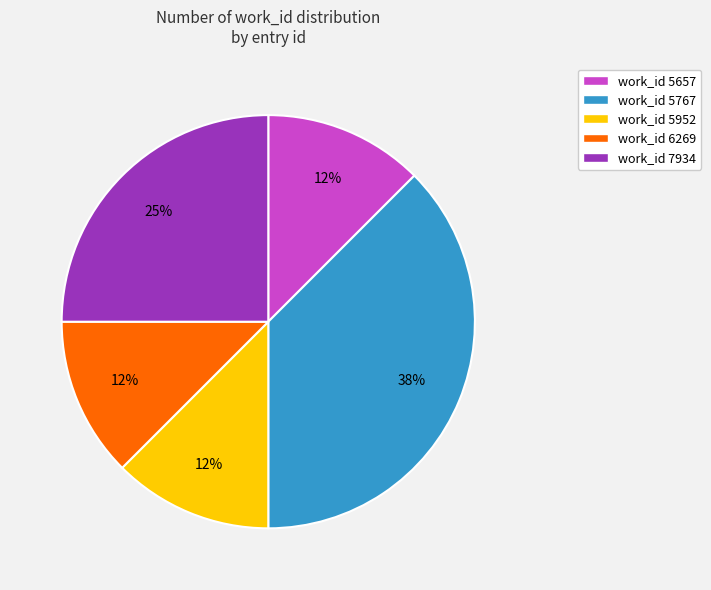

Is work_id 5657 the majority of the pie?

No